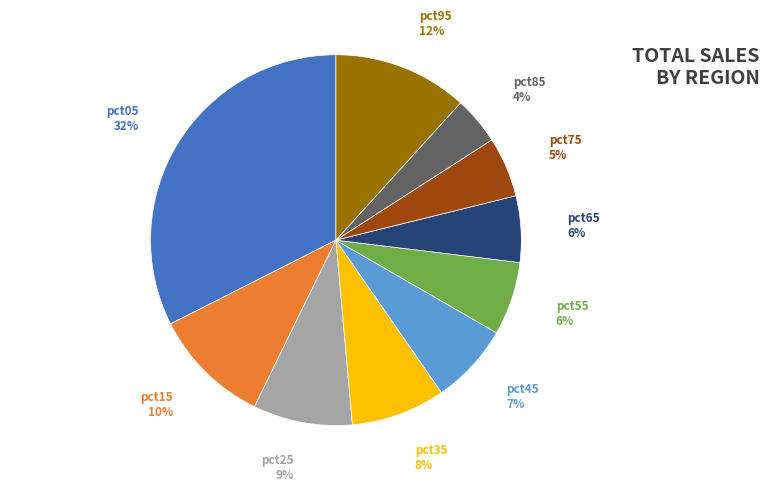

Is there any slice that represents more than half of the pie?

No